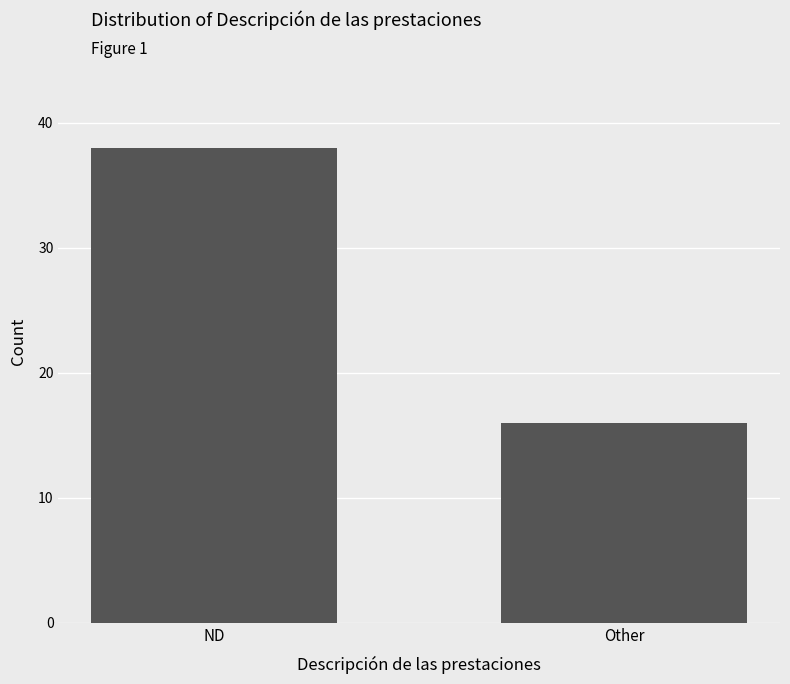

What is the label of the 2nd bar from the left?

Other